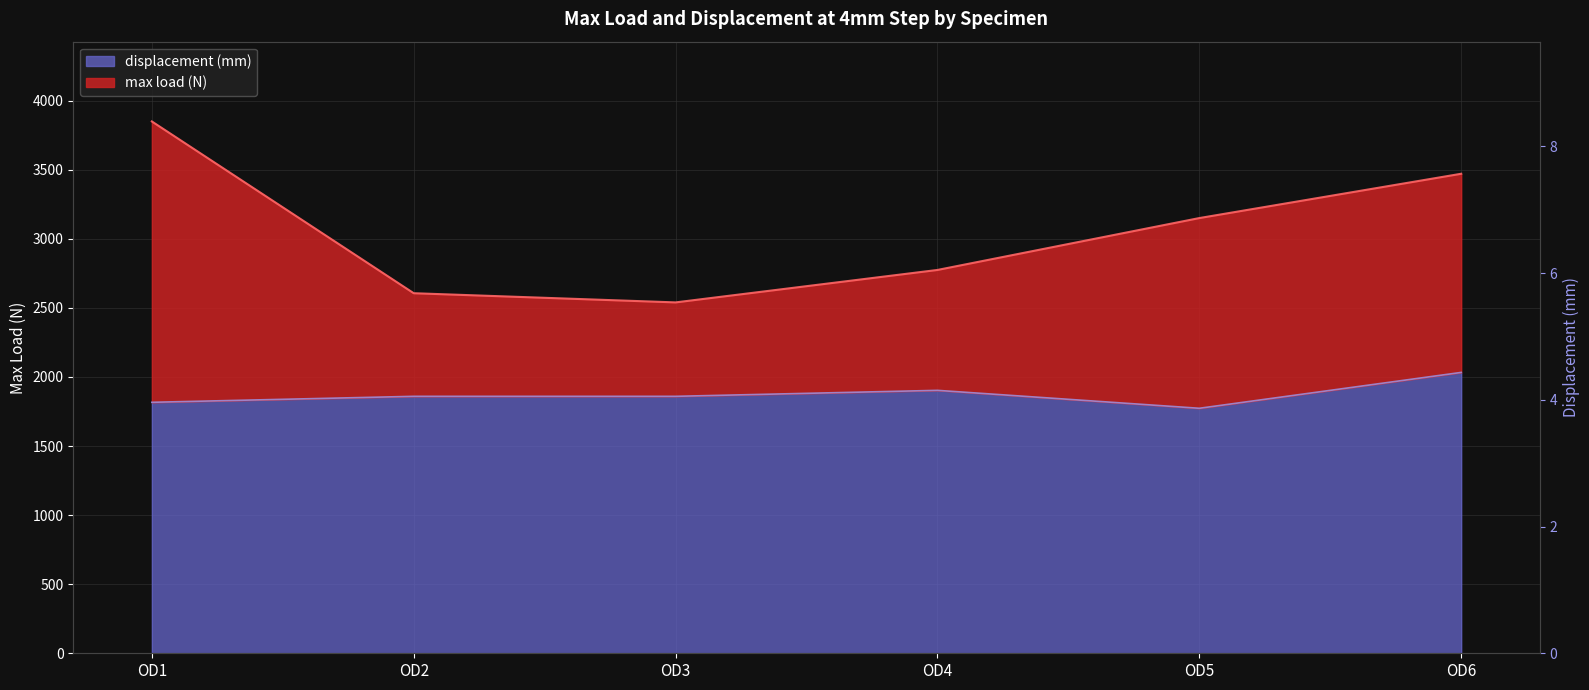

True or false: displacement (mm) and max load (N) cross at least once.

False